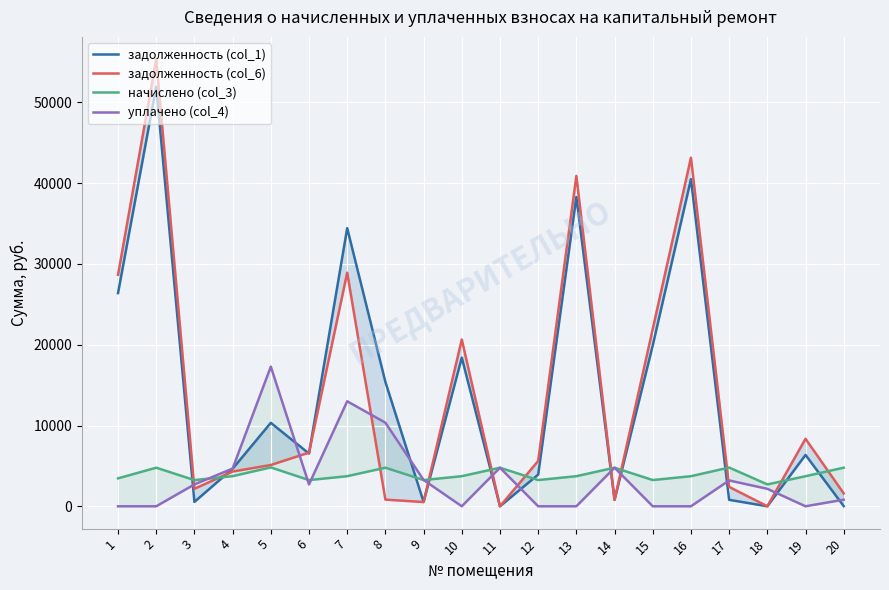

Reading right to left, transcribe all the data shown in this chart.

задолженность (col_1): 20=21.6	19=6357.8	18=0.0	17=799.6	16=40505.9	15=19920.4	14=796.2	13=38293.2	12=3919.1	11=0.0	10=18406.7	9=541.2	8=15398.9	7=34442.1	6=6525.7	5=10333.4	4=4649.6	3=541.4	2=51946.1	1=26398.0
задолженность (col_6): 20=1592.4	19=8357.6	18=0.0	17=2401.3	16=43162.5	15=21956.1	14=796.2	13=40905.9	12=5611.3	11=0.0	10=20653.5	9=524.6	8=823.4	7=28923.1	6=6646.6	5=5110.9	4=4300.3	3=2170.4	2=55353.0	1=28661.1
начислено (col_3): 20=4777.3	19=3725.2	18=2705.8	17=4797.4	16=3725.2	15=3247.0	14=4777.3	13=3725.2	12=3247.0	11=4777.3	10=3725.2	9=3247.0	8=4777.3	7=3725.2	6=3241.9	5=4812.5	4=3730.2	3=3241.9	2=4777.3	1=3458.3
уплачено (col_4): 20=817.8	19=0.0	18=2161.9	17=3198.3	16=0.0	15=0.0	14=4777.3	13=0.0	12=0.0	11=4777.3	10=0.0	9=3258.7	8=10350.7	7=13000.0	6=2701.6	5=17290.7	4=4670.1	3=2705.5	2=0.0	1=0.0